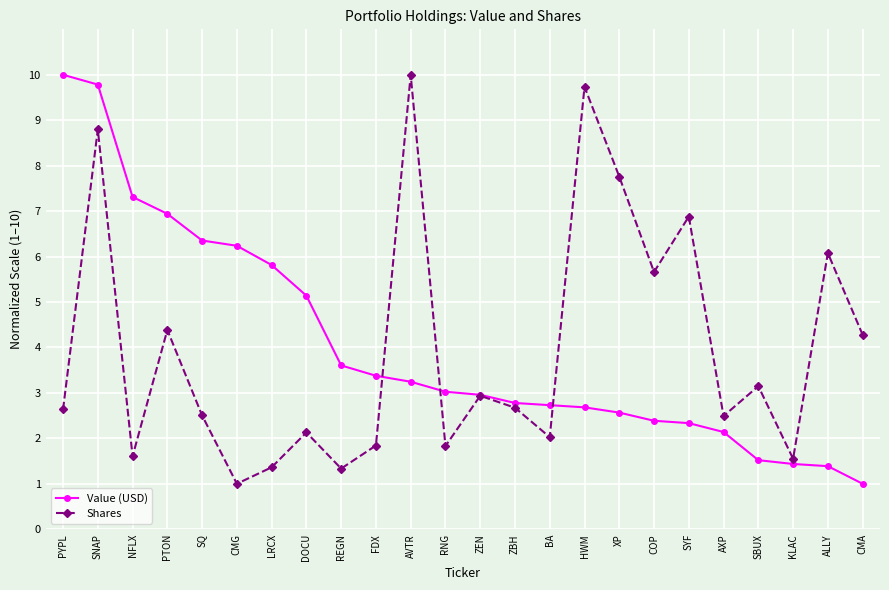

Is it true that Value (USD) equals 2.8 at ZBH?

True